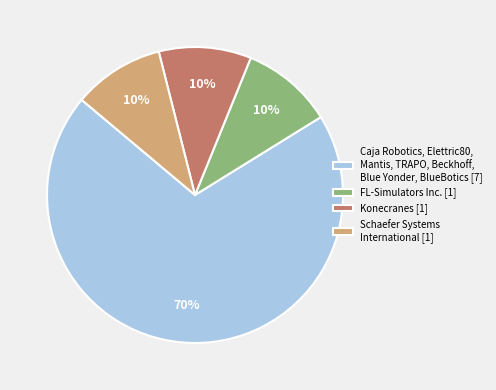

True or false: Schaefer Systems International [1] accounts for 10% of the total.

True